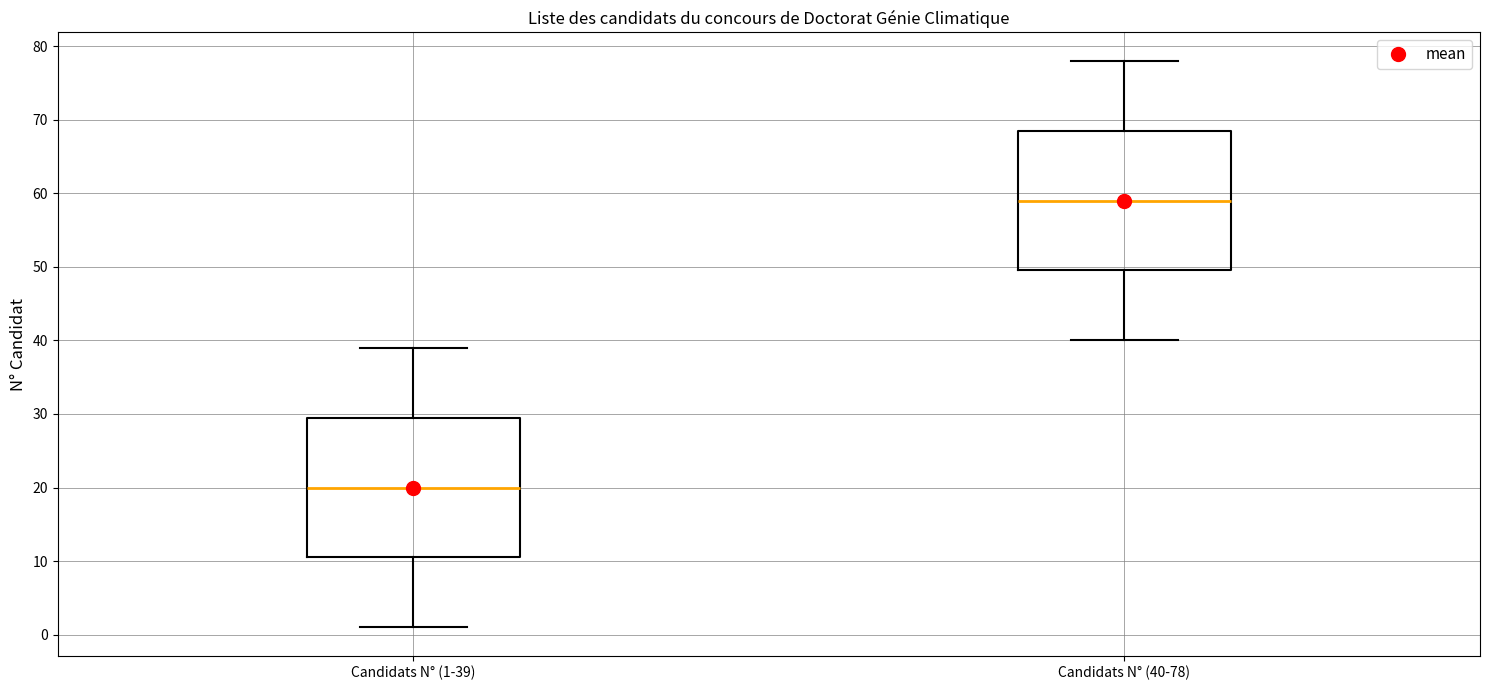

Reading left to right, read every box against the y-axis: the position of its median line, the range the box covers, and the ends of its whiskers. The values are not printed on the chart, so give them approximately, as read against the axis.

Candidats N° (1-39): median 20, box 11 to 30, whiskers 1 to 39
Candidats N° (40-78): median 59, box 50 to 69, whiskers 40 to 78